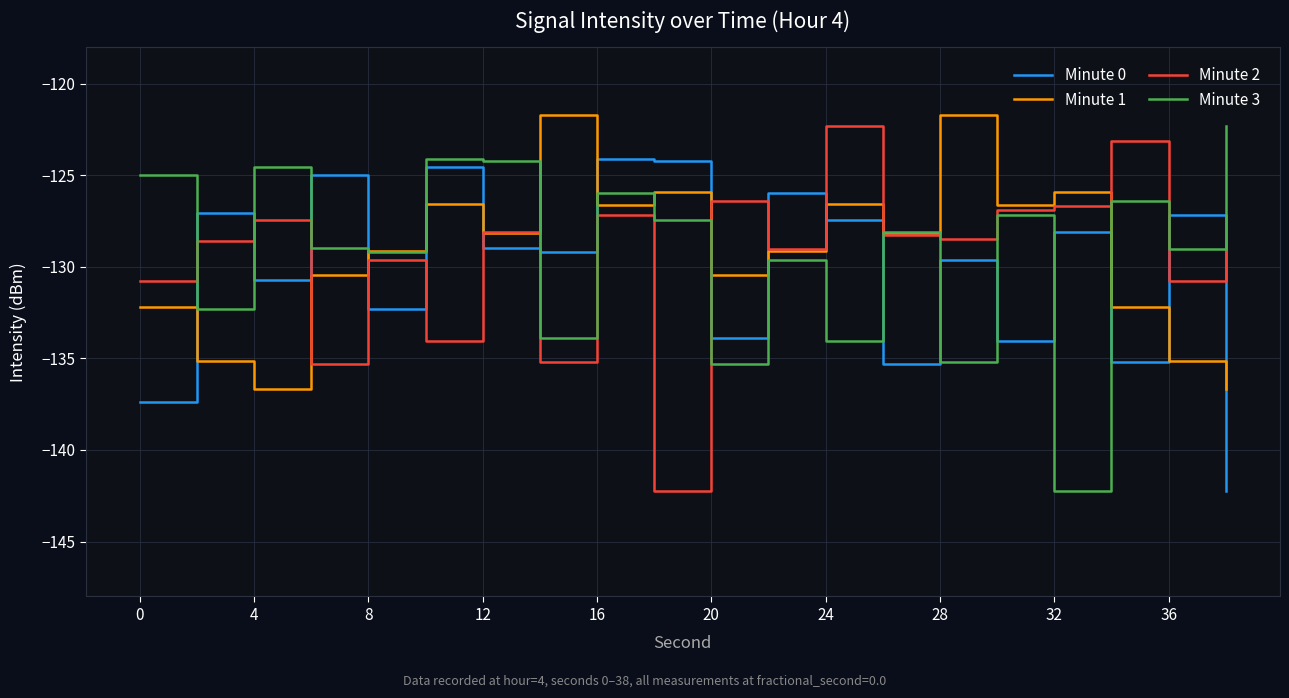

True or false: Minute 0 and Minute 3 cross at least once.

True